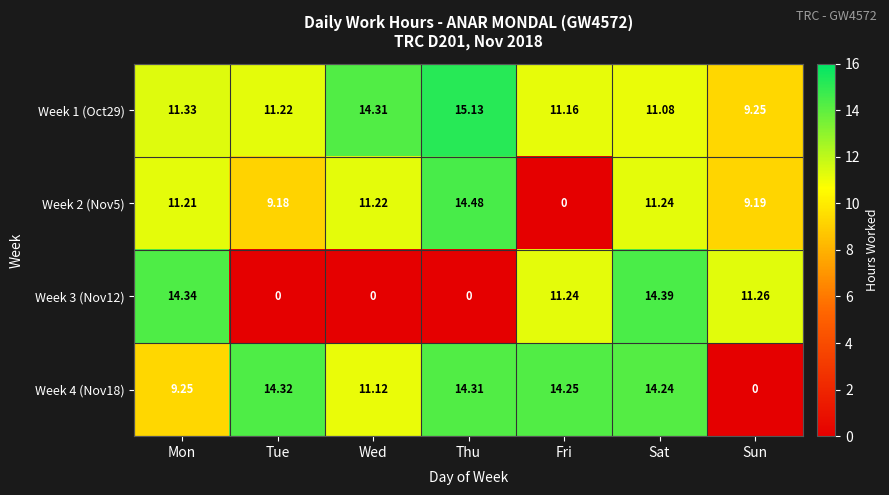

Where is Week 1 (Oct29) nearest to the value 12?

Mon